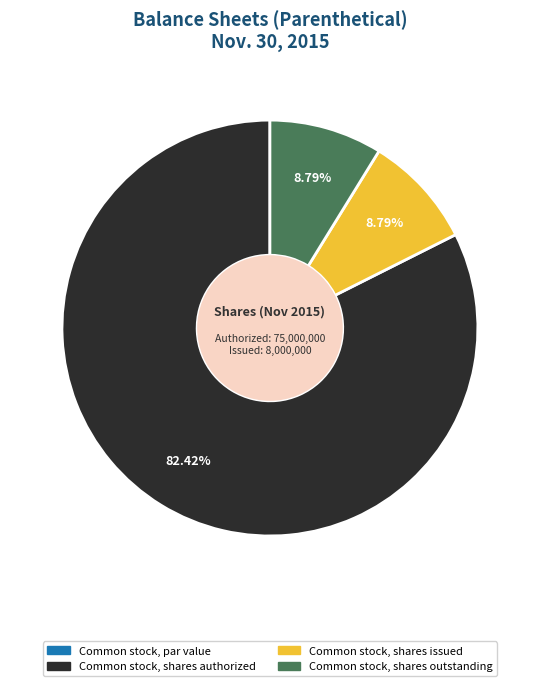

To the nearest percent, what is the average slice percentage?

25%